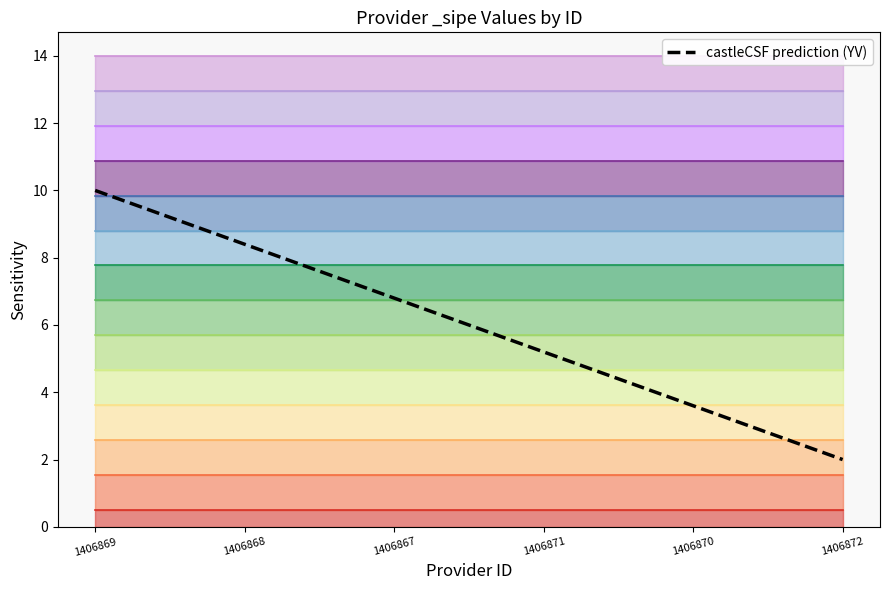

True or false: there are more than 2 points higher than both neighbors.

False